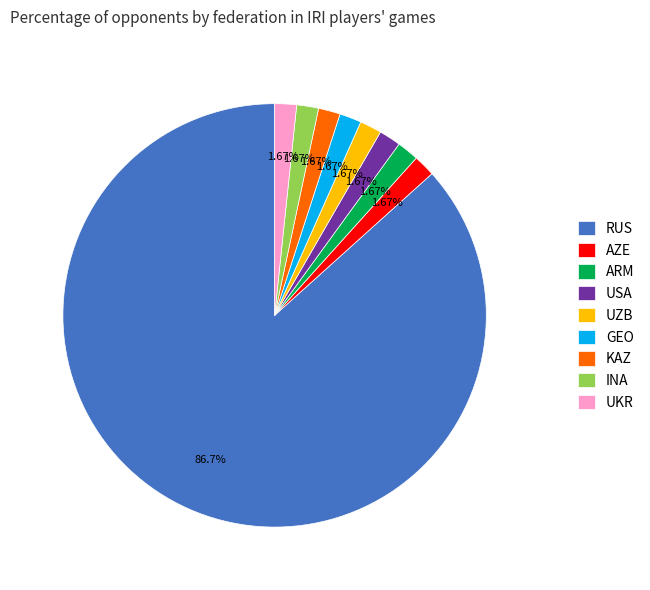

Does RUS represent more than half of the total?

Yes